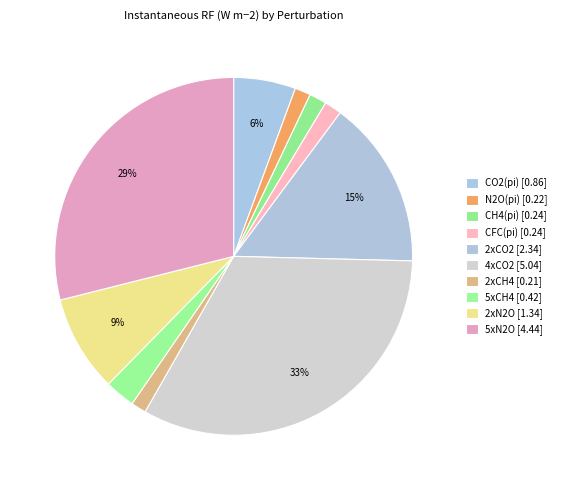

What percentage is the N2O(pi) slice, to the nearest percent?

1%